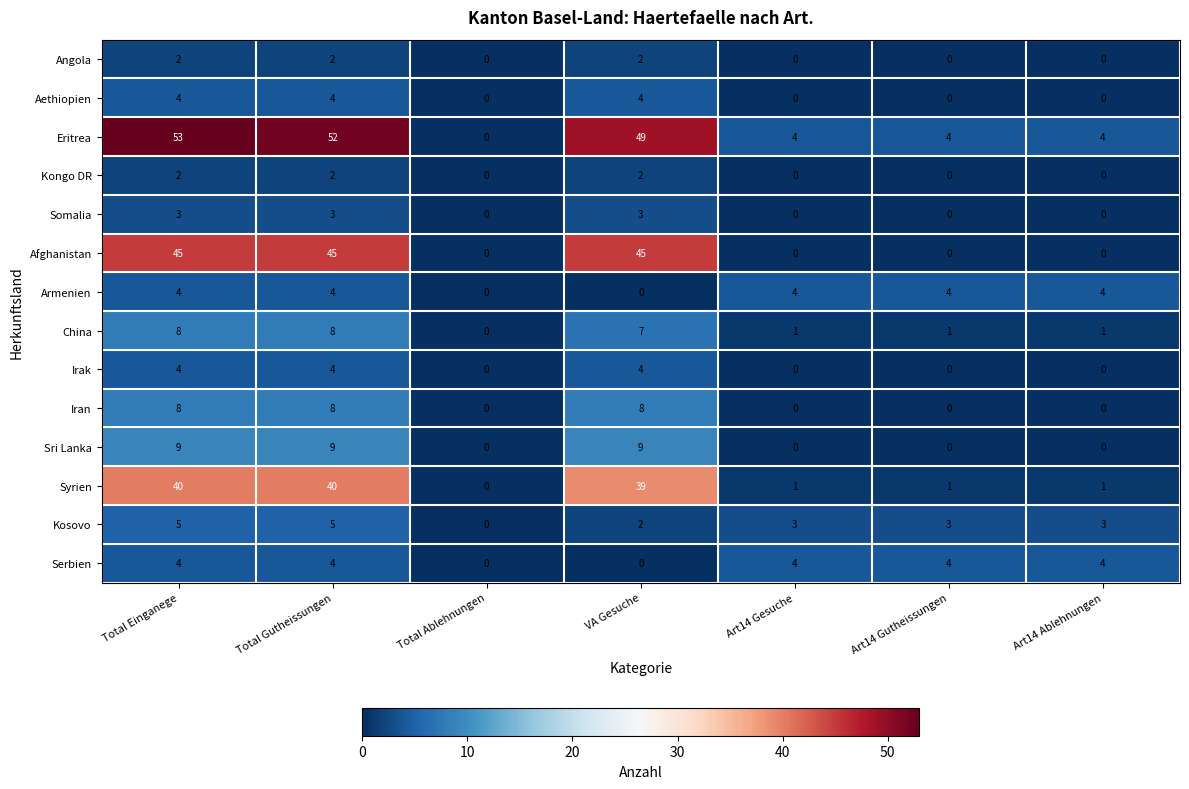

Is the value of Serbien at Art14 Gutheissungen greater than the value of Kosovo at Total Gutheissungen?

No